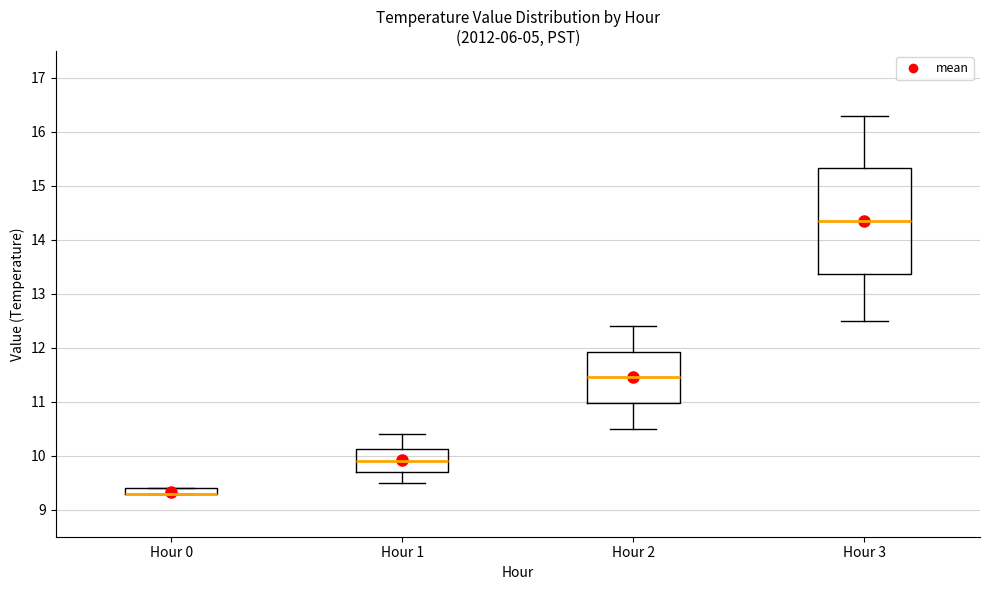

Comparing the boxes themselves (not the whiskers), which one is the tallest?

Hour 3